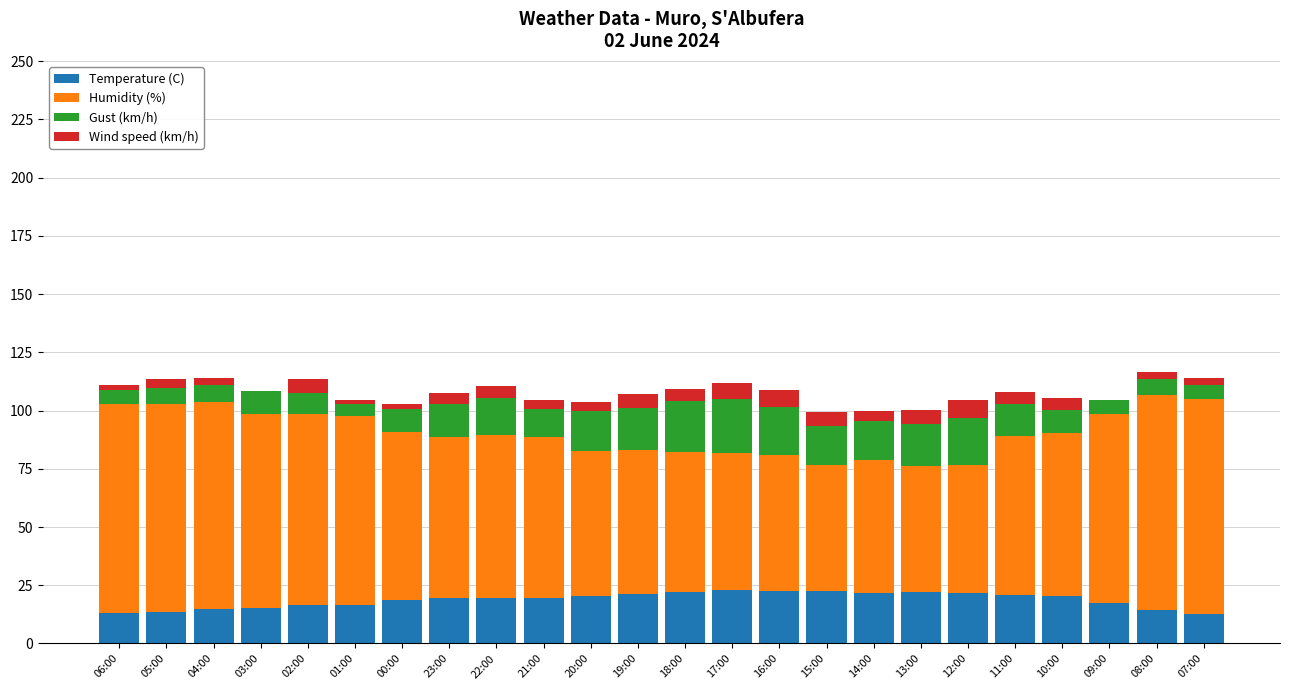

What is the highest value of the Temperature (C) series?

22.9